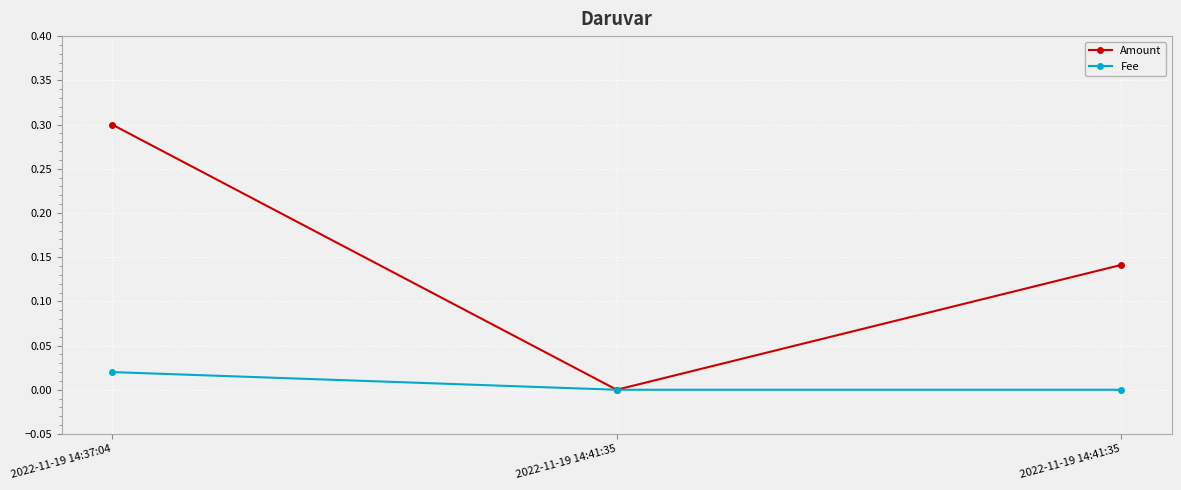

Is the value of Amount at 2022-11-19 14:41:35 greater than the value of Fee at 2022-11-19 14:41:35?

No